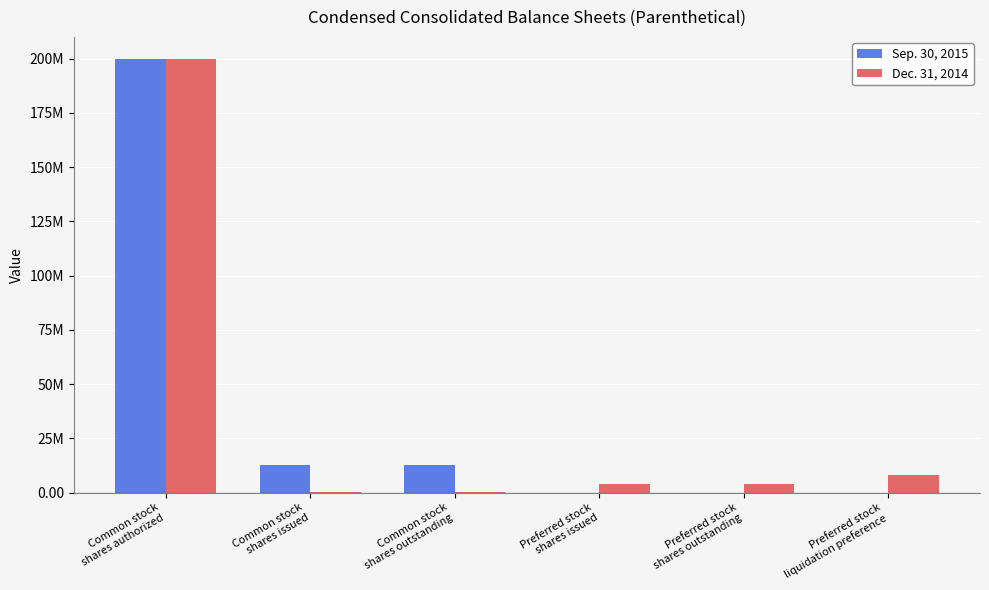

What is the greatest value displayed?

200000000